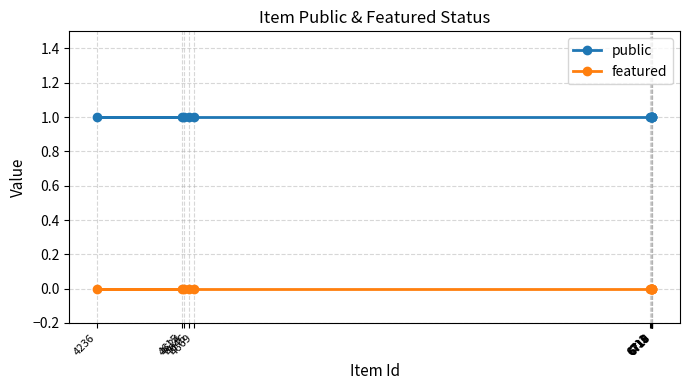

True or false: featured has more than 0 interior local peaks.

False